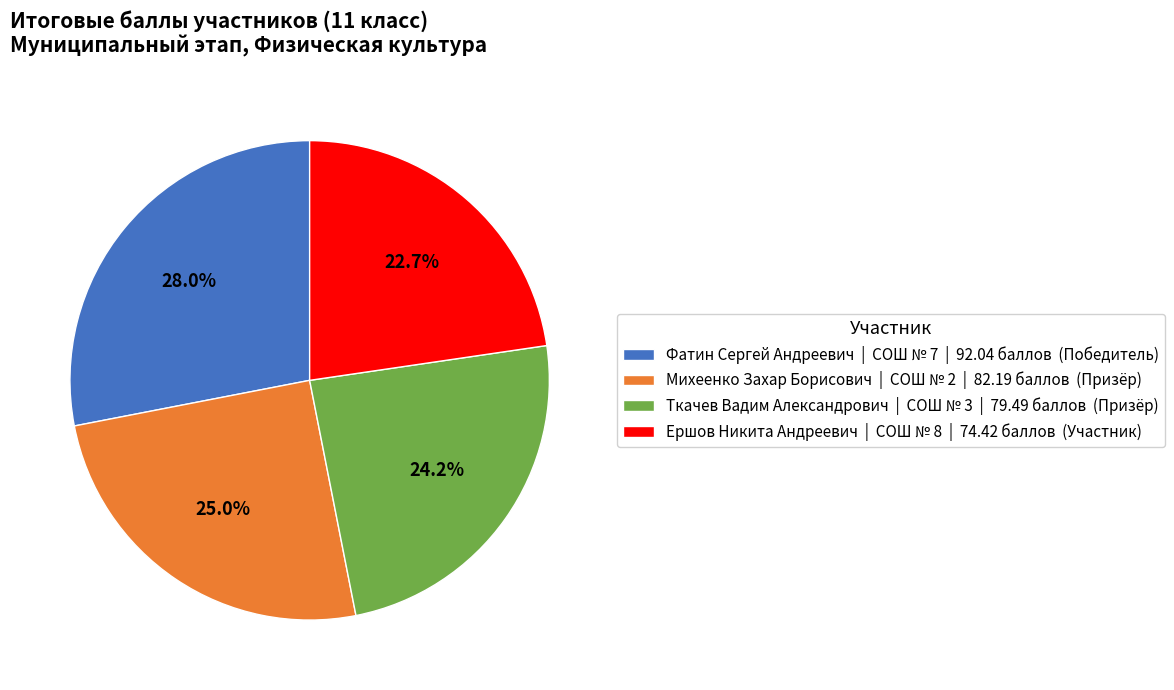

Count the number of slices in the pie.

4